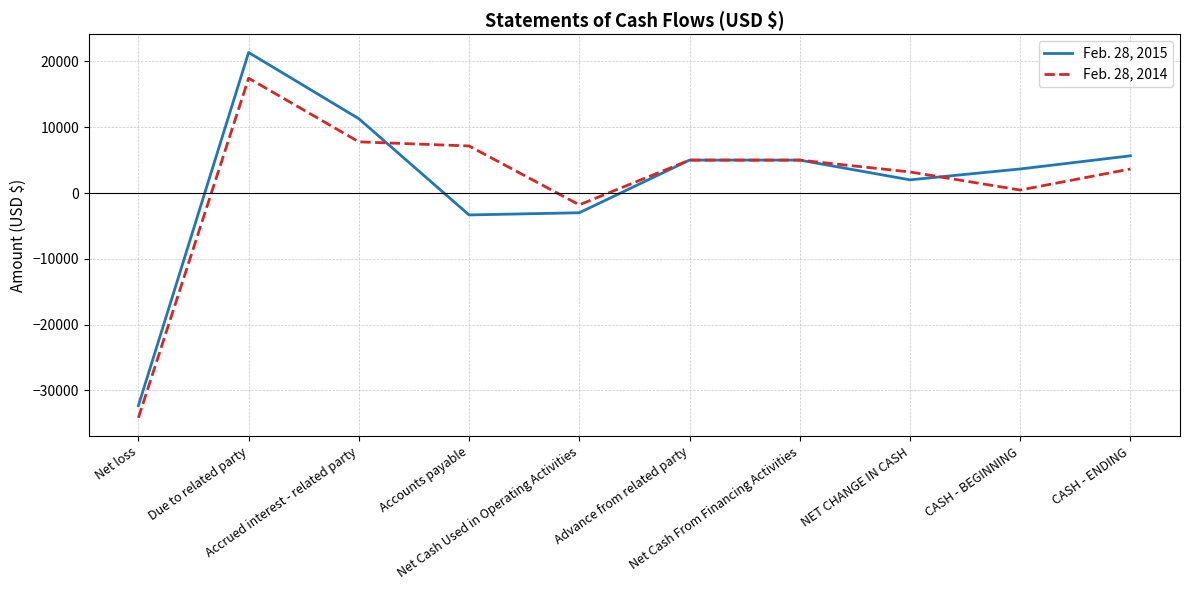

How many lines are shown in the chart?

2